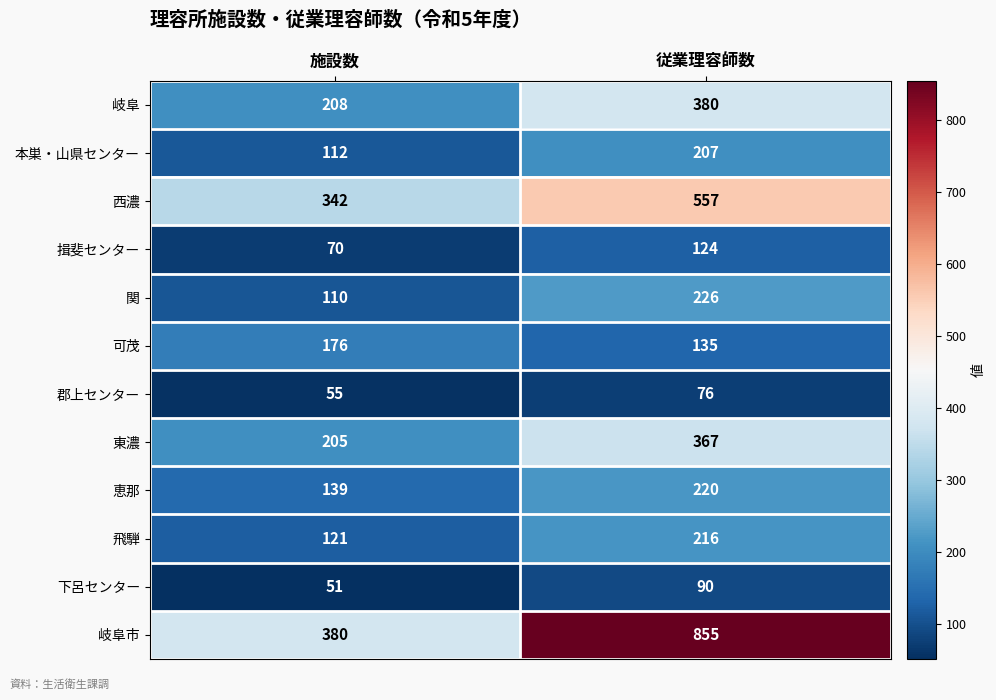

The value of 揖斐センター at 従業理容師数 is 200. True or false?

False